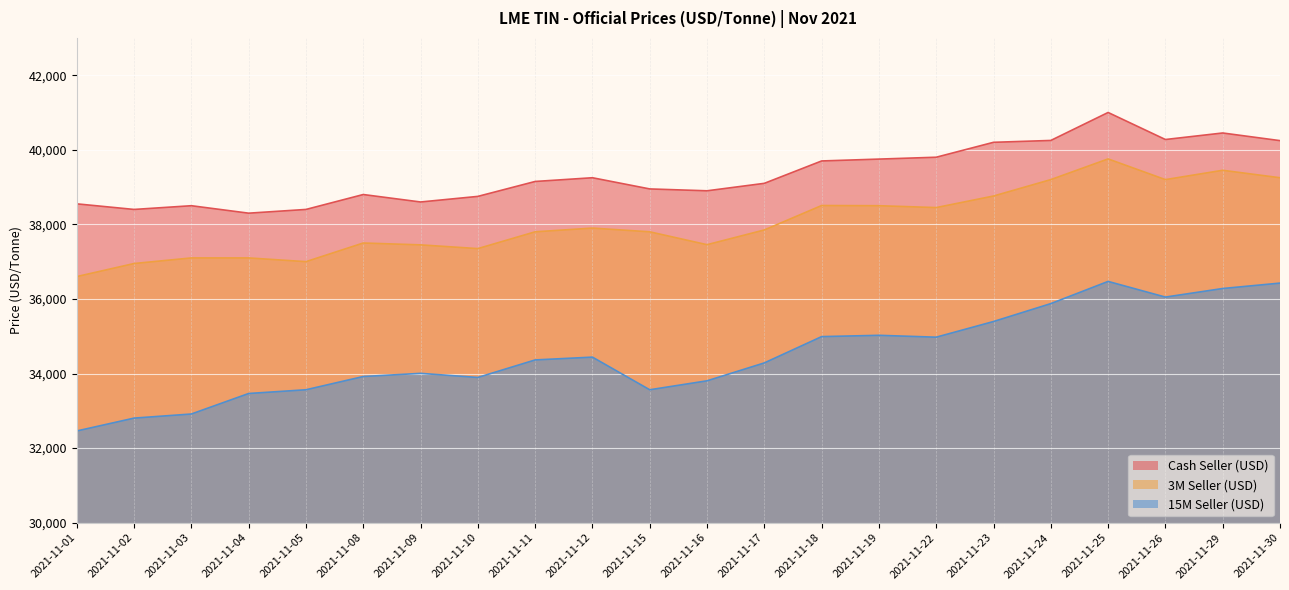

What is the maximum value shown in the chart?

41000